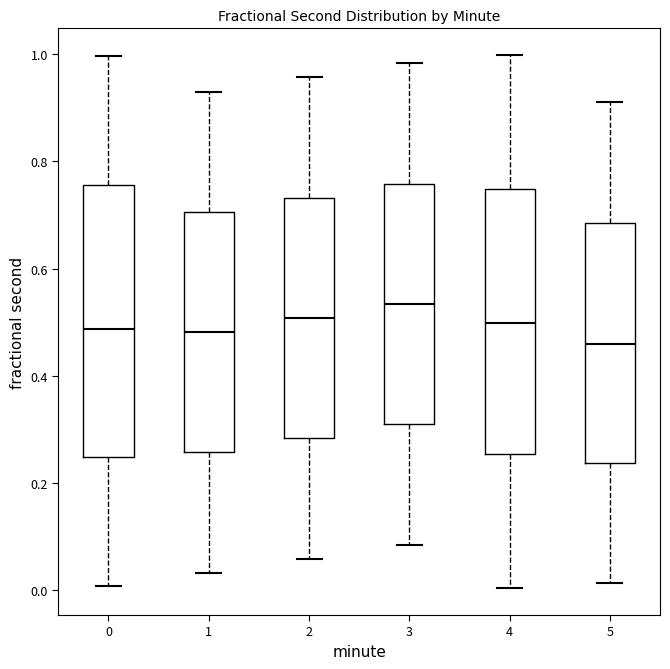

Which box's median line is the lowest?

5